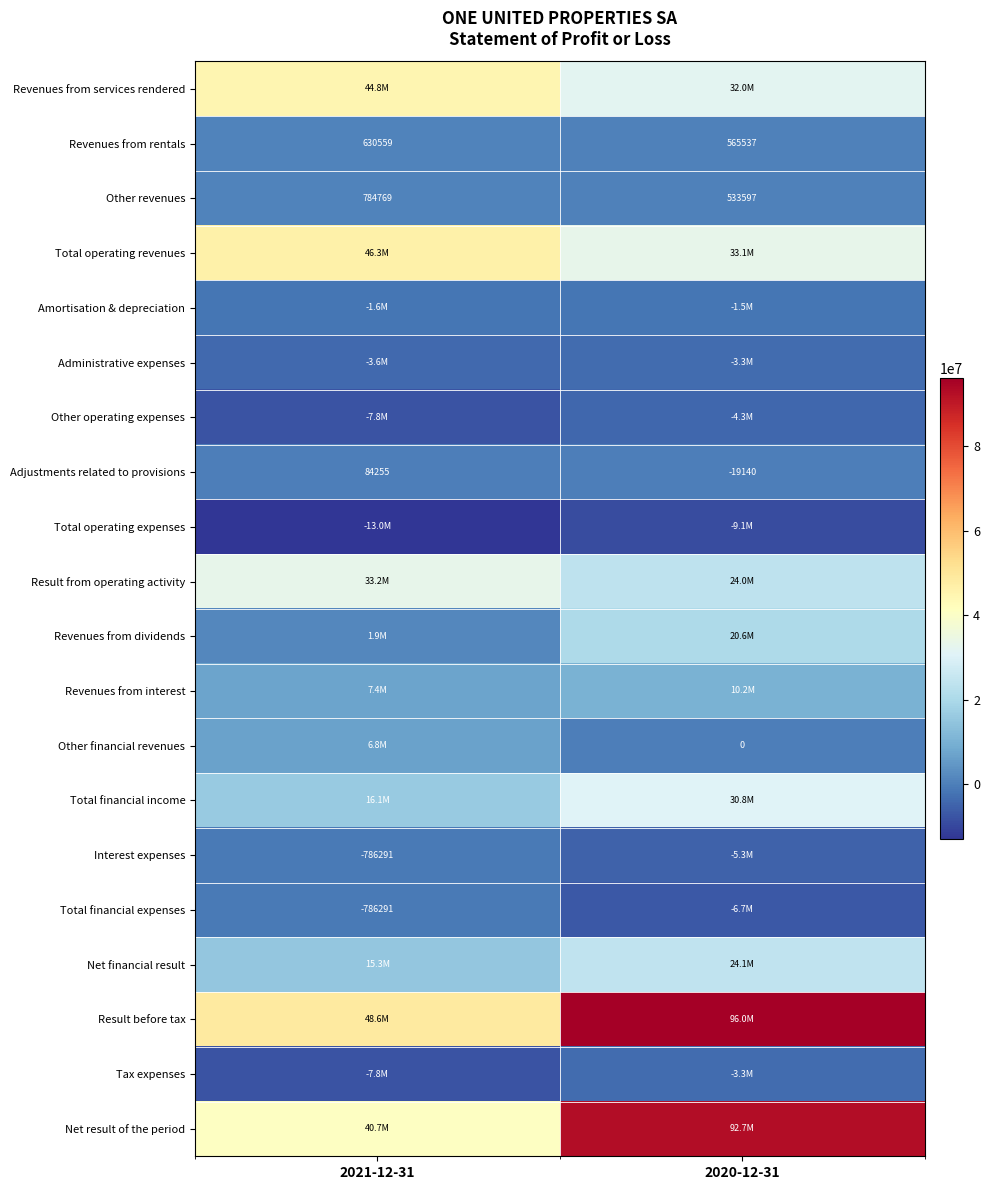

The value of Revenues from rentals at 2020-12-31 is 298207. True or false?

False